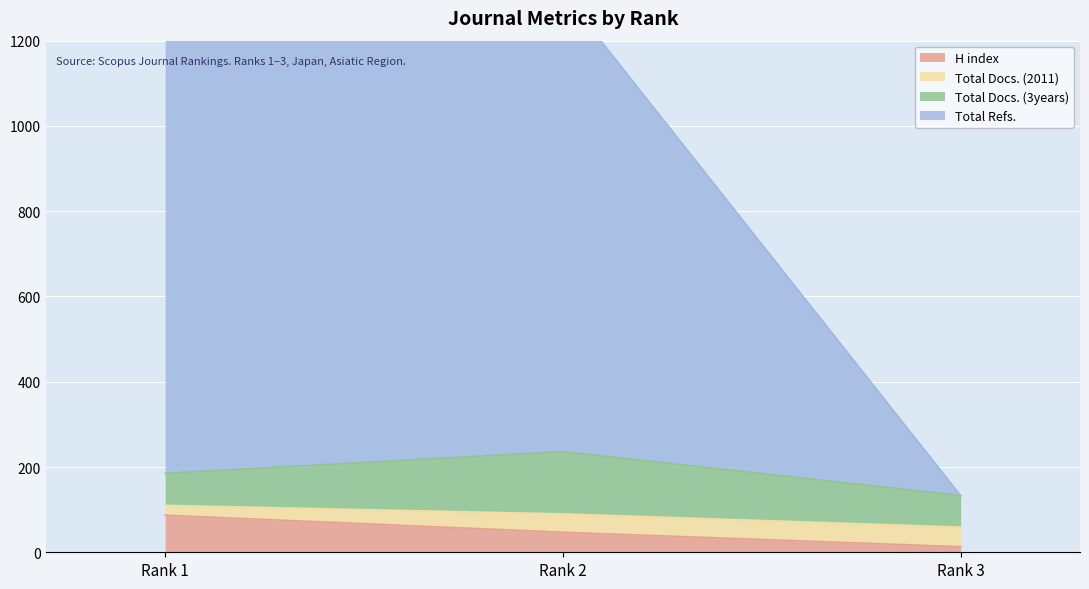

List the labels in order of H index value, smallest first.

Rank 3, Rank 2, Rank 1